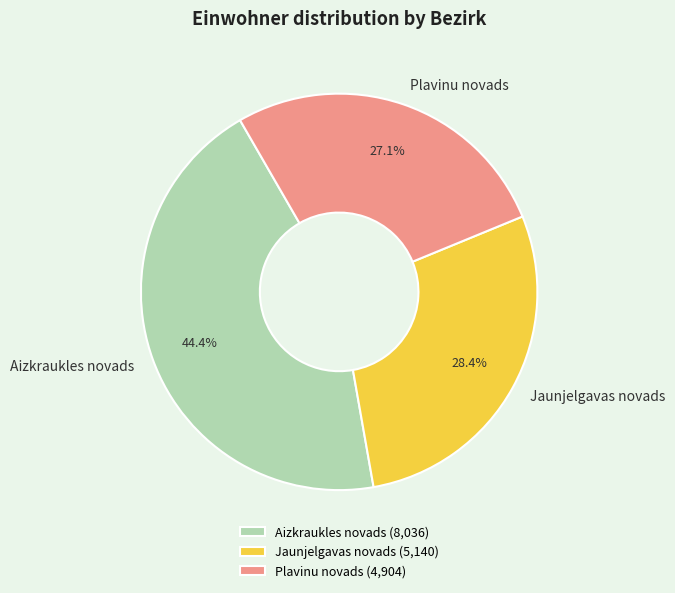

To the nearest percent, what is the combined percentage of Plavinu novads and Jaunjelgavas novads?

56%